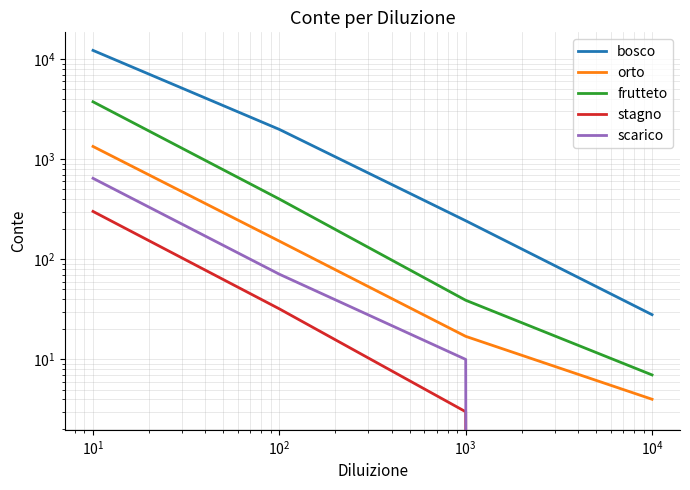

How many values in the stagno series are below 32?

2